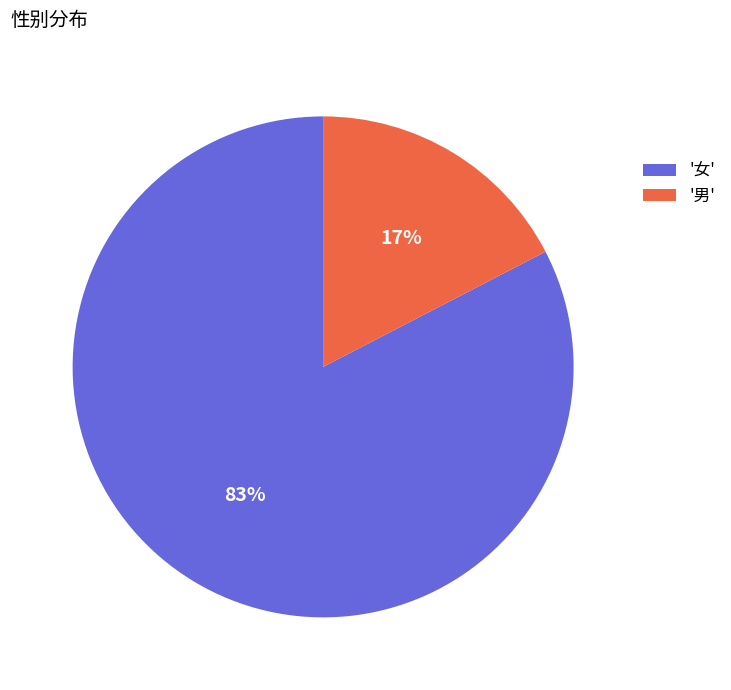

Count the number of slices in the pie.

2